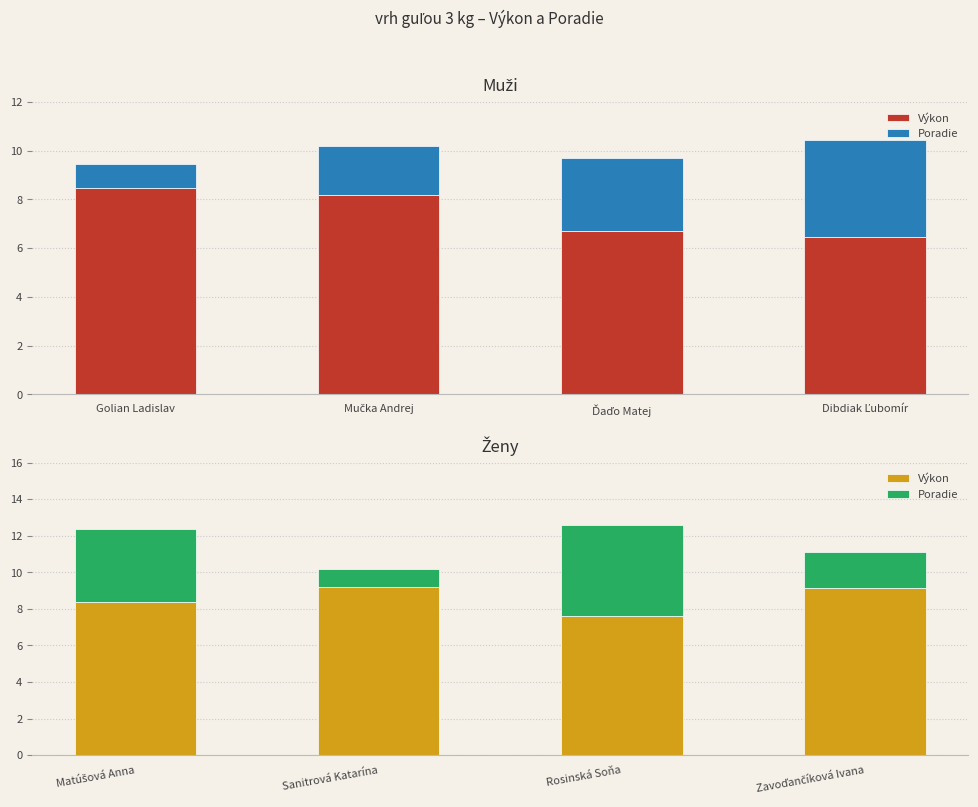

Is the value of Výkon at Zavoďančíková Ivana greater than the value of Poradie at Sanitrová Katarína?

Yes